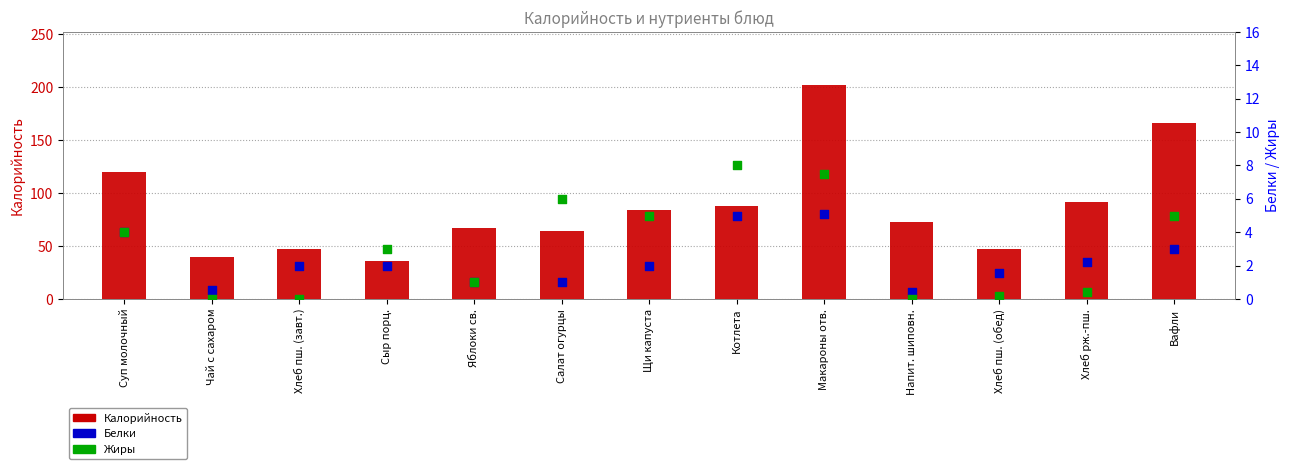

Is the value of Белки at Напит. шиповн. greater than the value of Жиры at Салат огурцы?

No